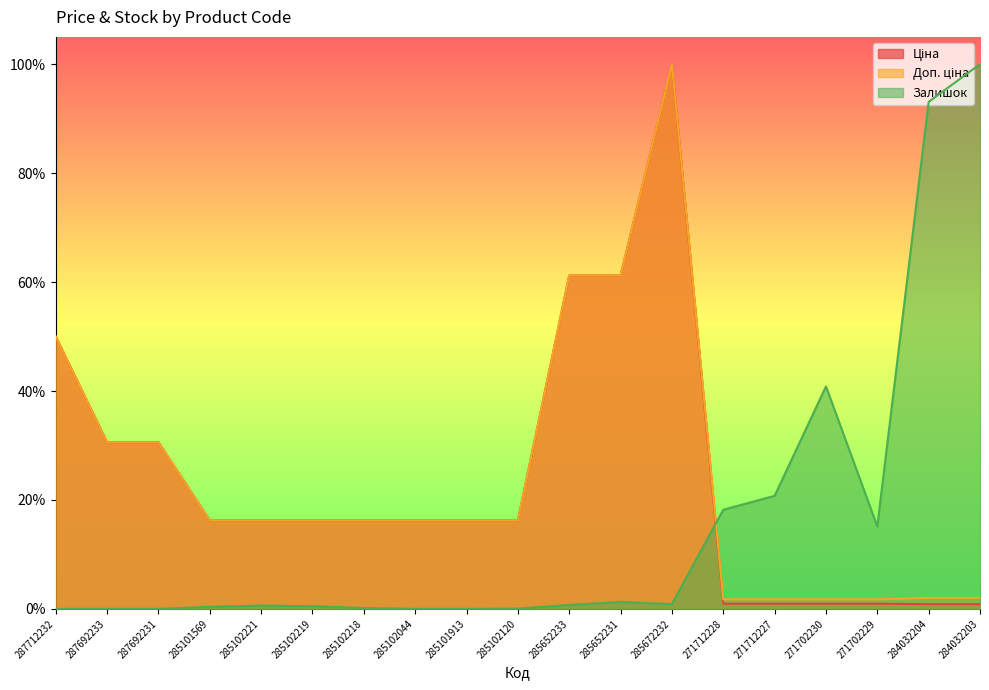

List the labels in order of Ціна value, largest first.

285672232, 285652233, 285652231, 287712232, 287692233, 287692231, 285101569, 285102221, 285102219, 285102218, 285102044, 285101913, 285102120, 271712228, 271712227, 271702230, 271702229, 284032204, 284032203